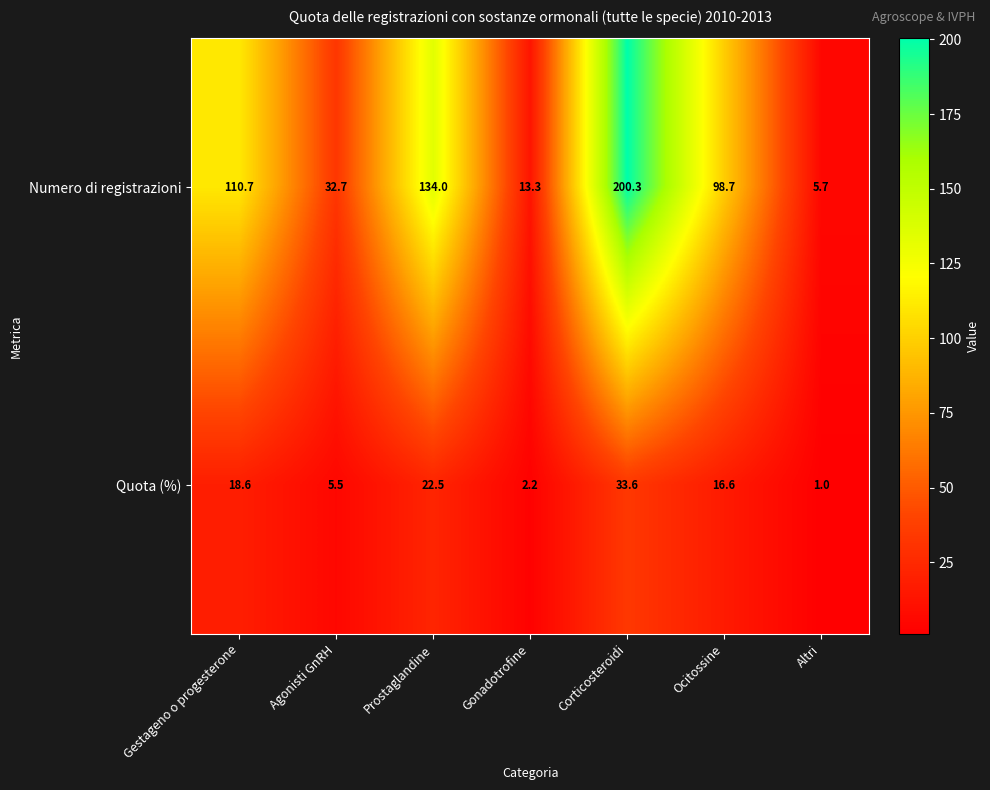

Which label corresponds to the largest value in the chart?

Corticosteroidi